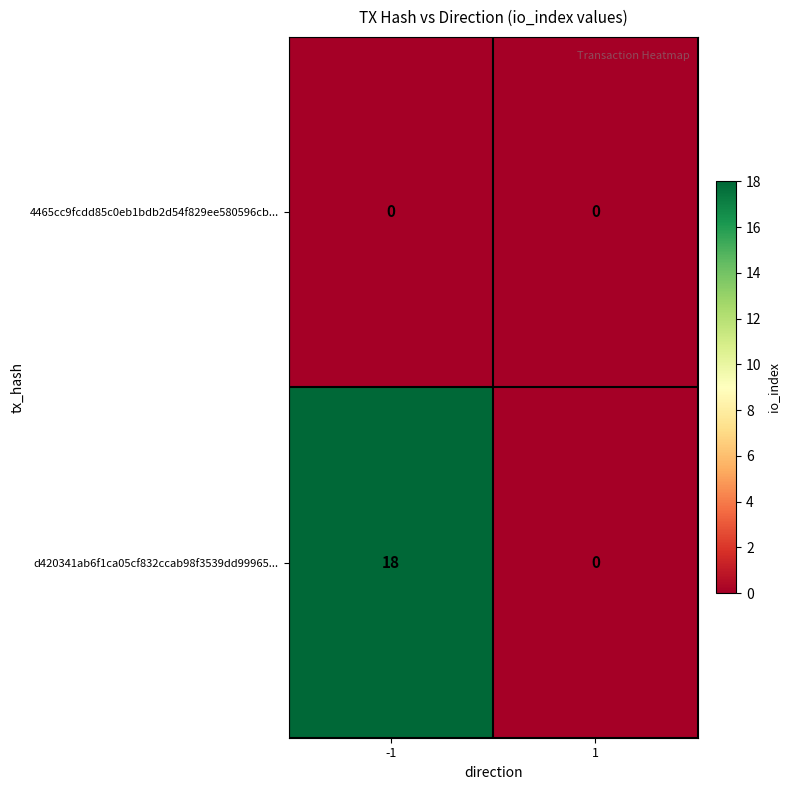

True or false: d420341ab6f1ca05cf832ccab98f3539dd99965... has a value of 24 at -1.

False